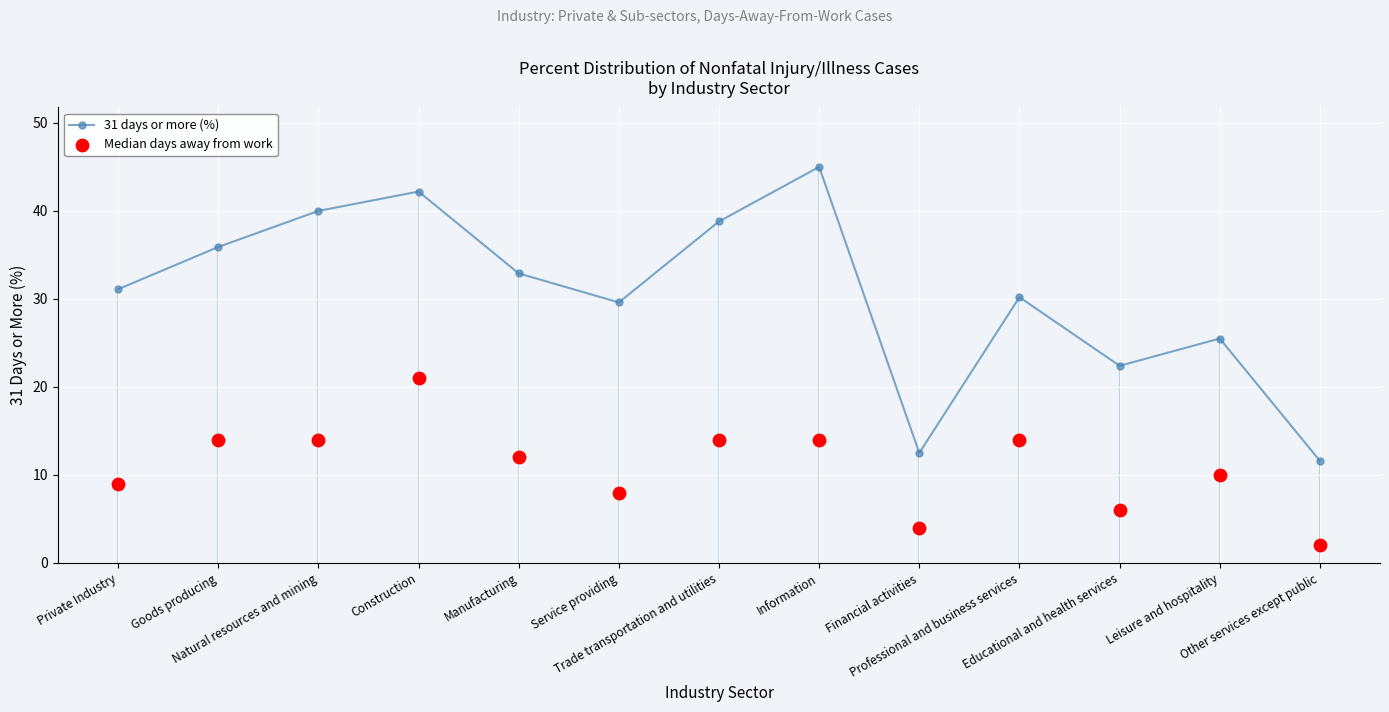

Which series has the widest spread of Y values?

31 days or more (%)